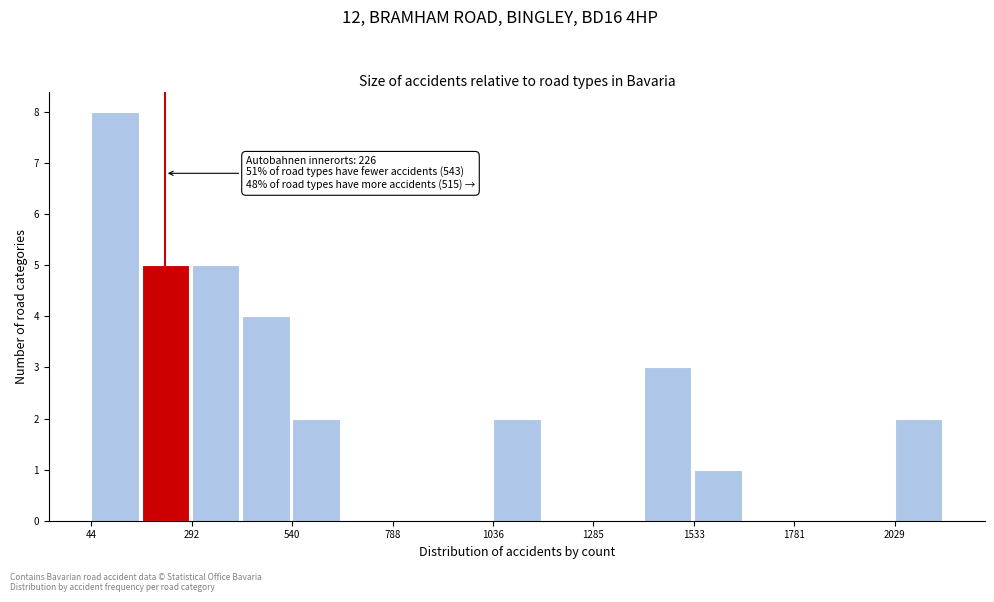

Read against the x-axis, roughly where is the centre of the tallest bar?

100